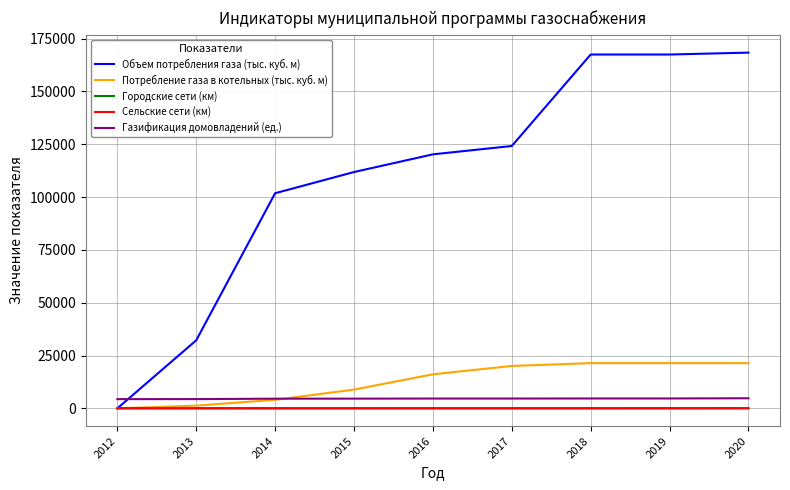

Which series has the widest spread of values?

Объем потребления газа (тыс. куб. м)